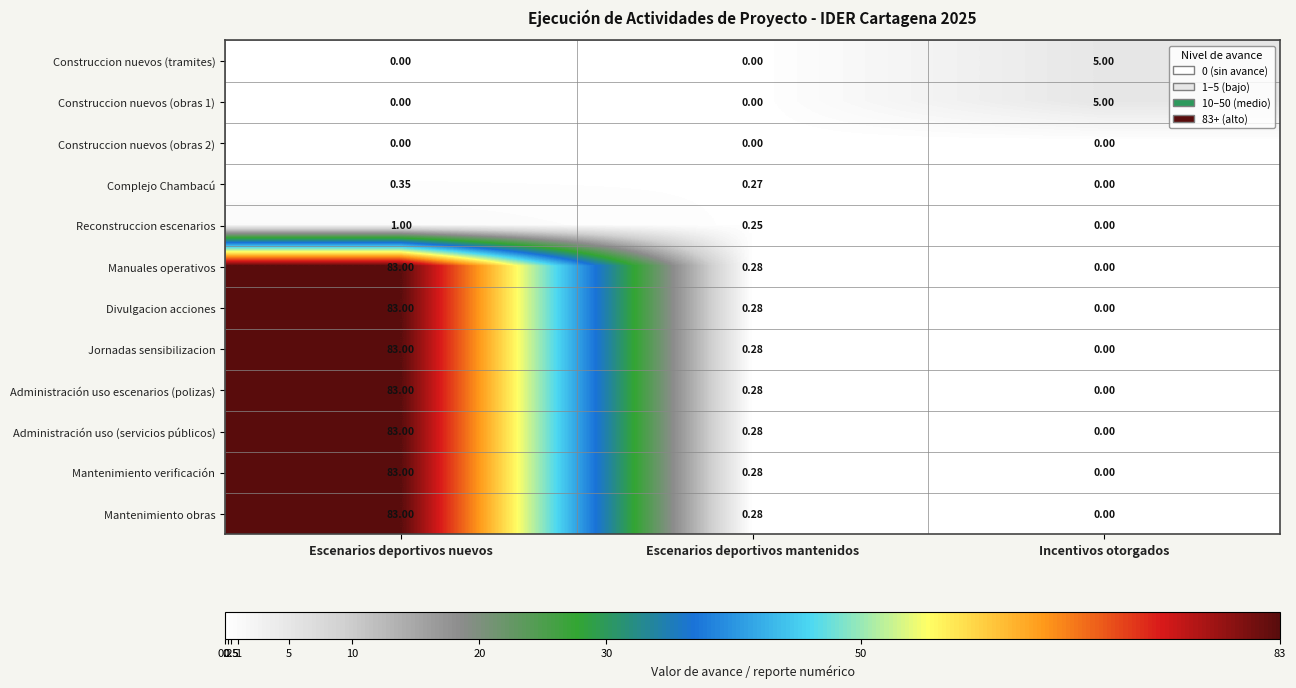

Where is Divulgacion acciones nearest to the value 41?

Escenarios deportivos mantenidos